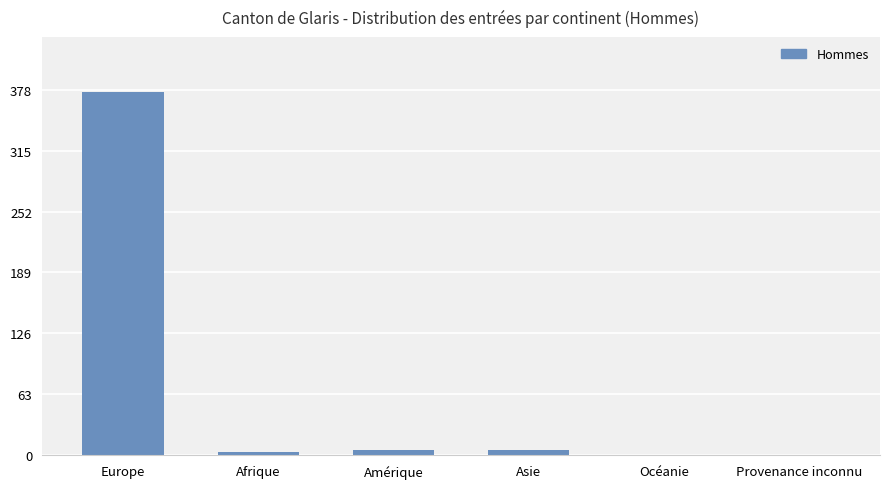

What is the sum of all values?

390